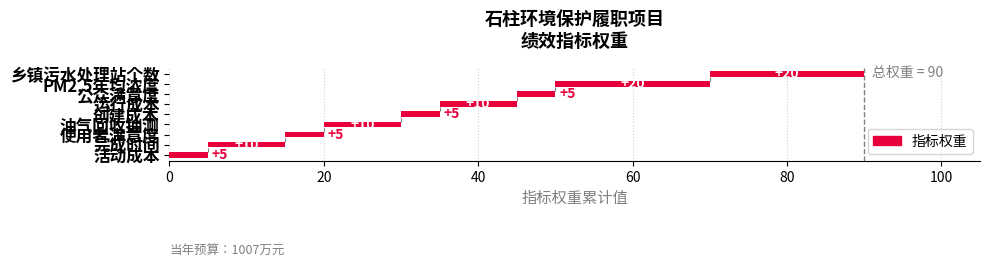

True or false: the data shows 7 at 油气回收抽测.

False